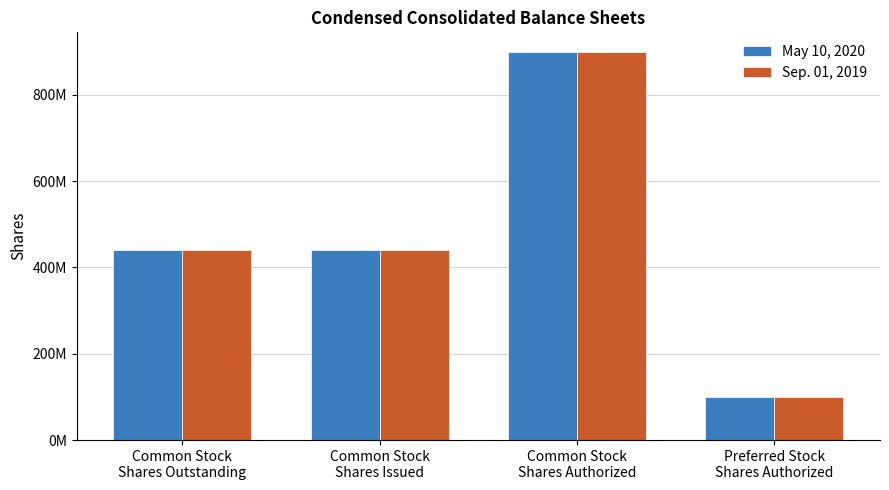

What are all the series names shown in the legend?

May 10, 2020, Sep. 01, 2019